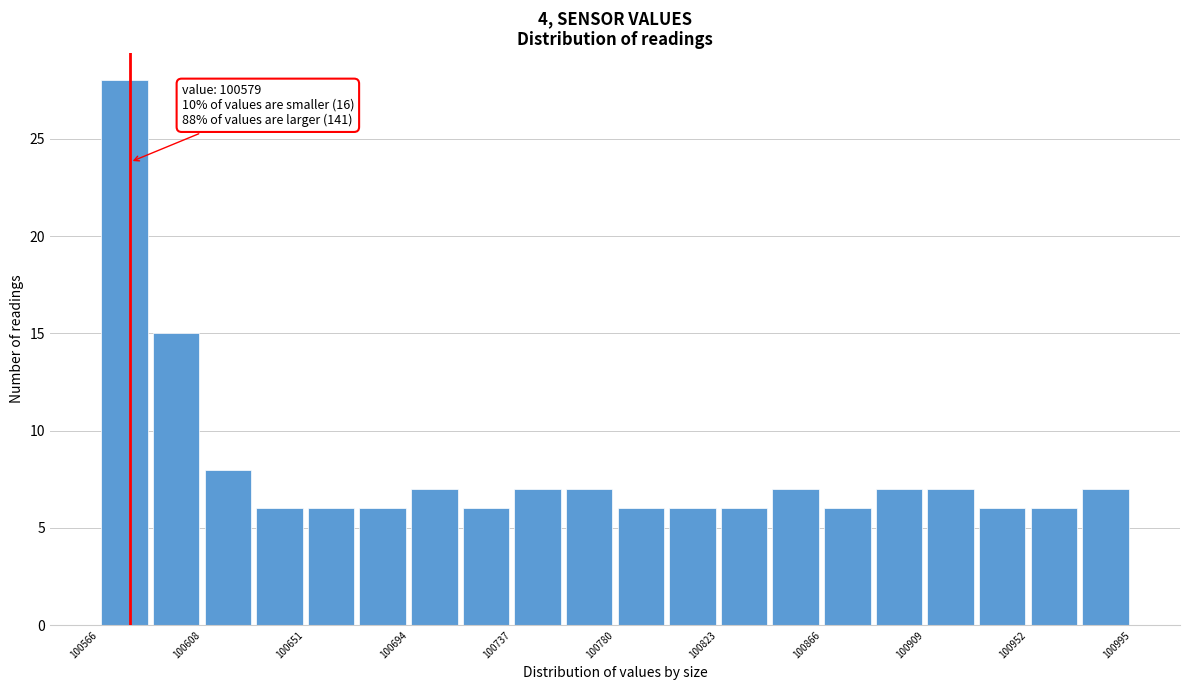

Which range on the x-axis has the tallest bar?

100565 to 100585